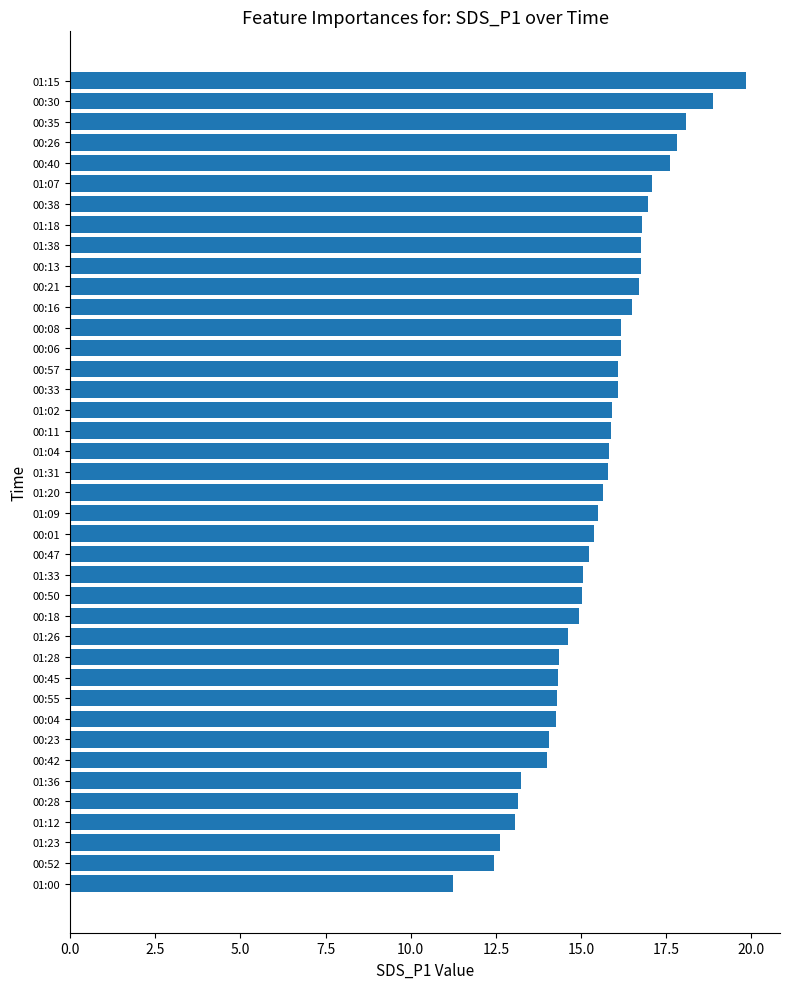

Read the value at 00:55.

14.3